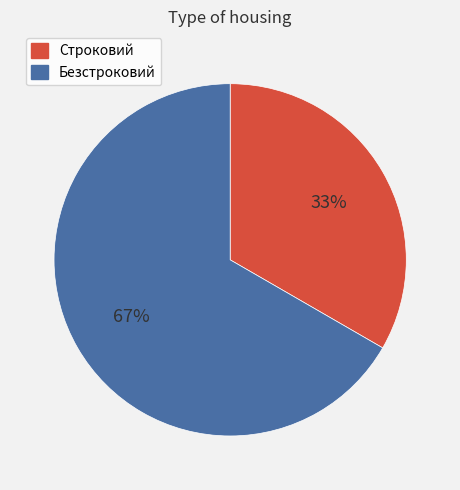

How many segments does this pie chart have?

2